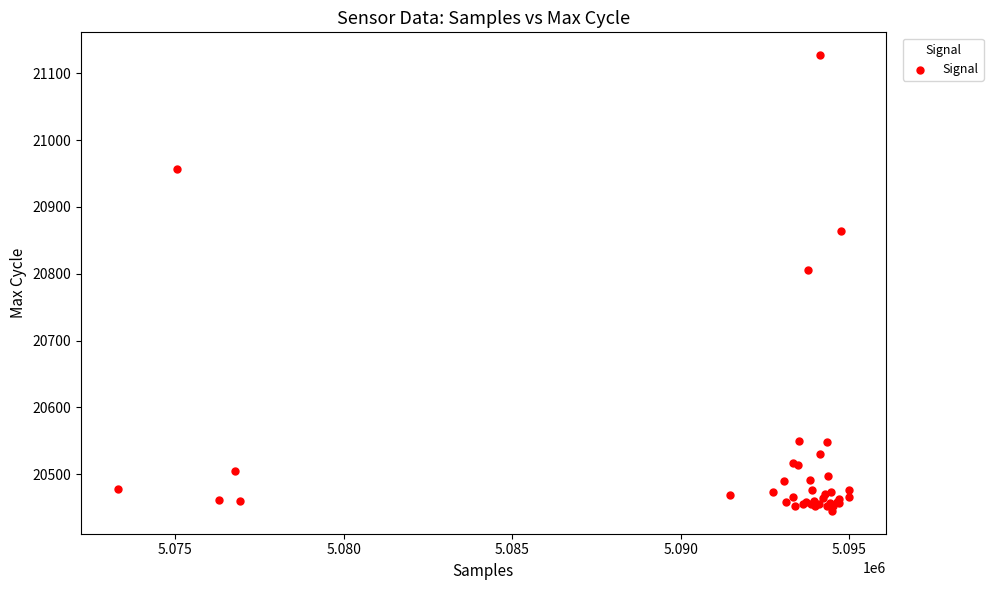

What Y value in the scatter plot is closest to 20786?

20805